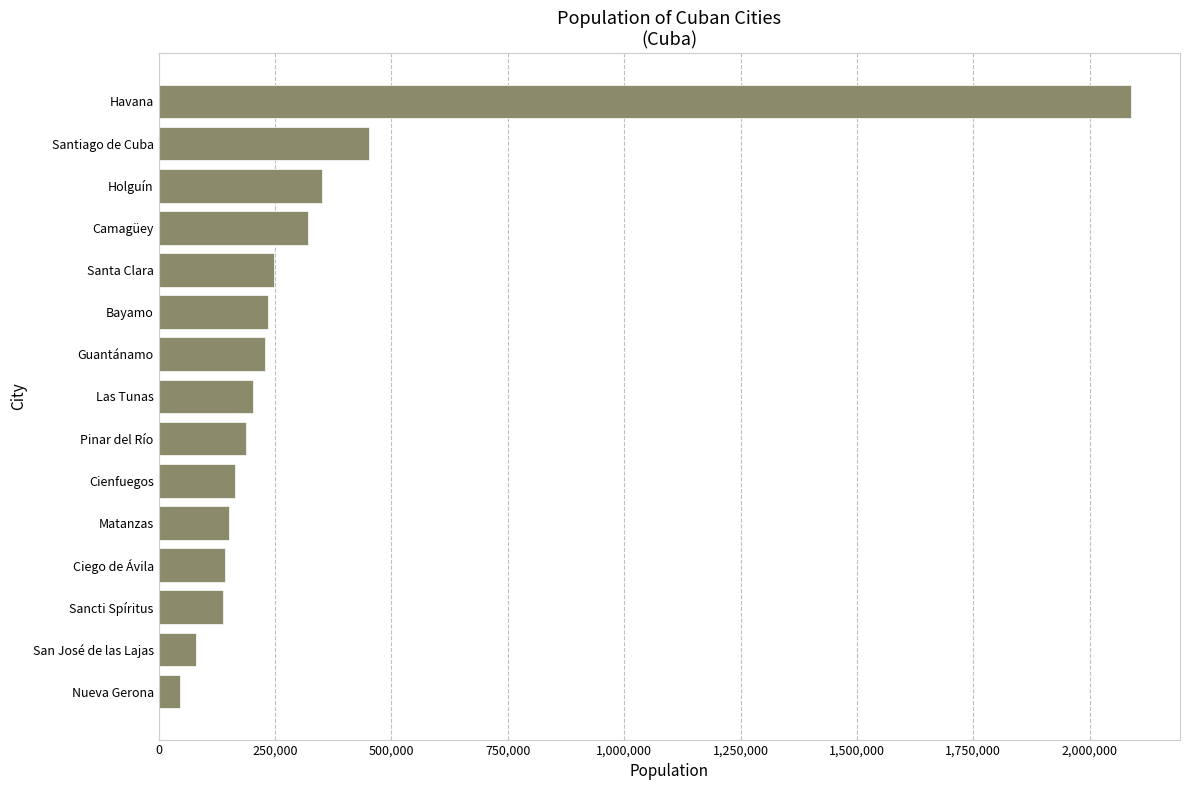

Read the value at Ciego de Ávila, to the nearest 100.

143400